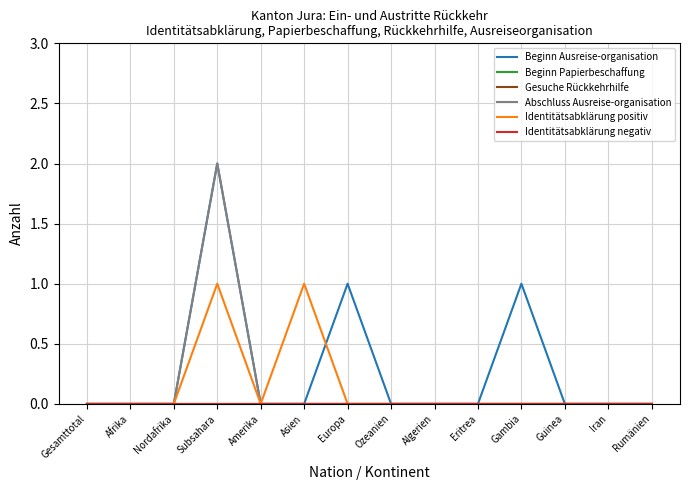

Does the chart display data point markers on the line(s)?

No